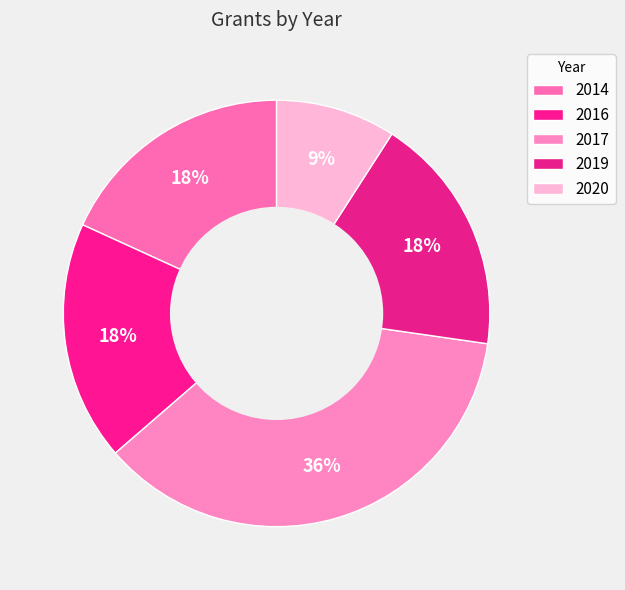

What portion of the pie excludes 2019?

81.8%